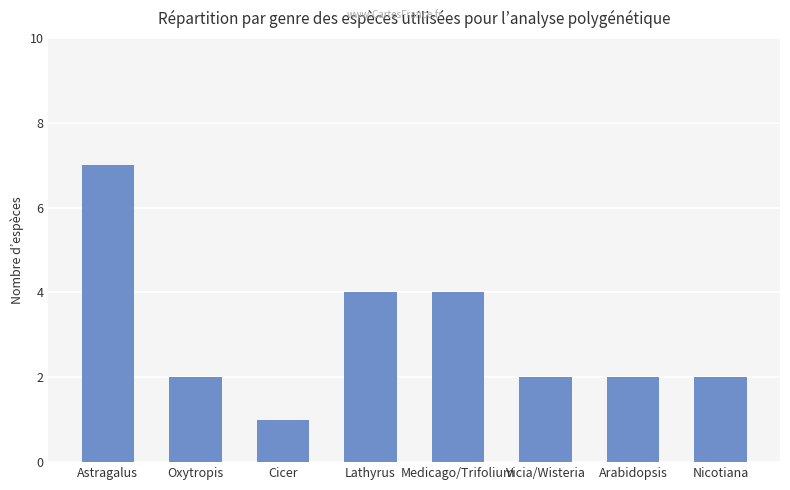

Reading left to right, transcribe all the data shown in this chart.

Astragalus=7	Oxytropis=2	Cicer=1	Lathyrus=4	Medicago/Trifolium=4	Vicia/Wisteria=2	Arabidopsis=2	Nicotiana=2